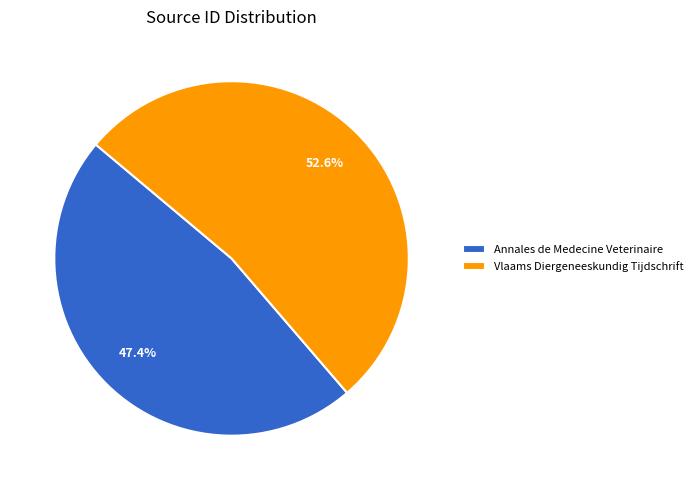

How many slices are in this pie chart?

2